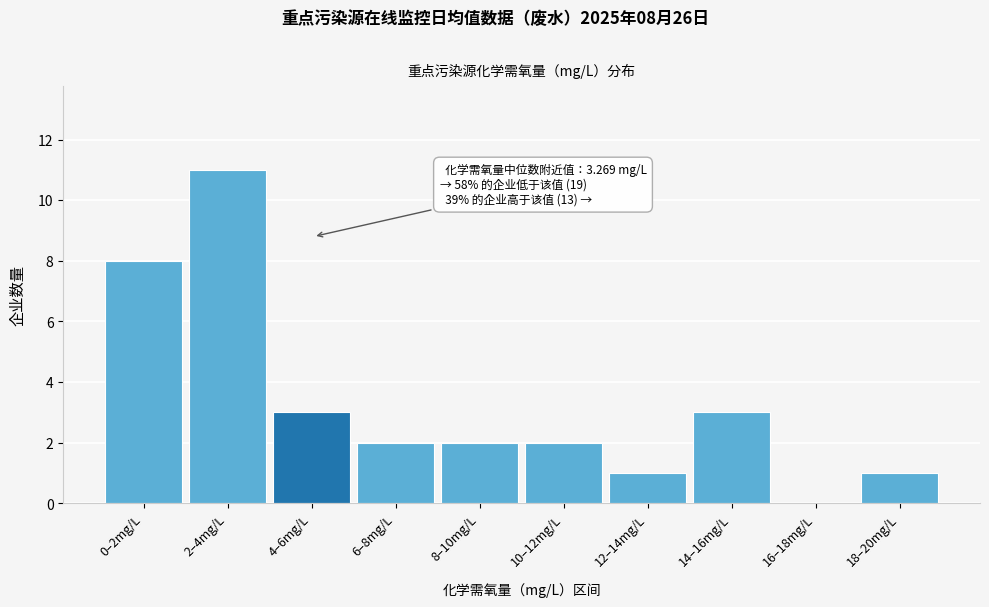

Reading left to right, transcribe all the data shown in this chart.

0–2mg/L=8	2–4mg/L=11	4–6mg/L=3	6–8mg/L=2	8–10mg/L=2	10–12mg/L=2	12–14mg/L=1	14–16mg/L=3	16–18mg/L=0	18–20mg/L=1